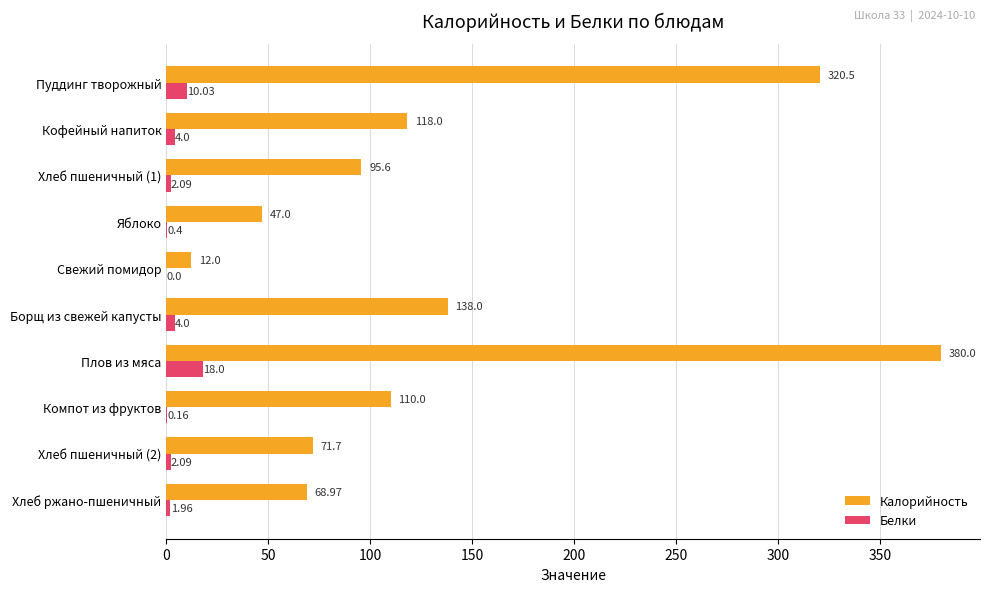

What is the total value across all series at Борщ из свежей капусты?

142.0